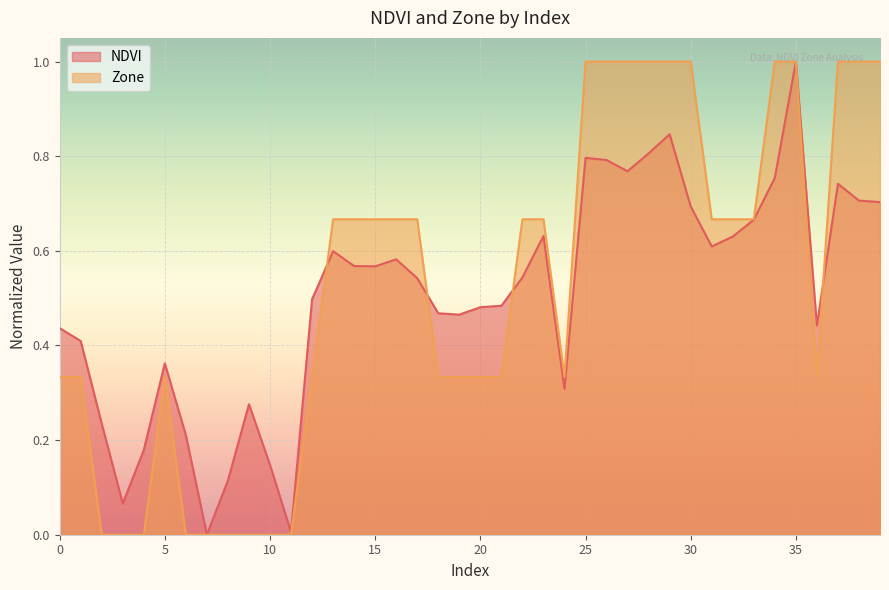

Which has a higher value, 26 or 31?

26